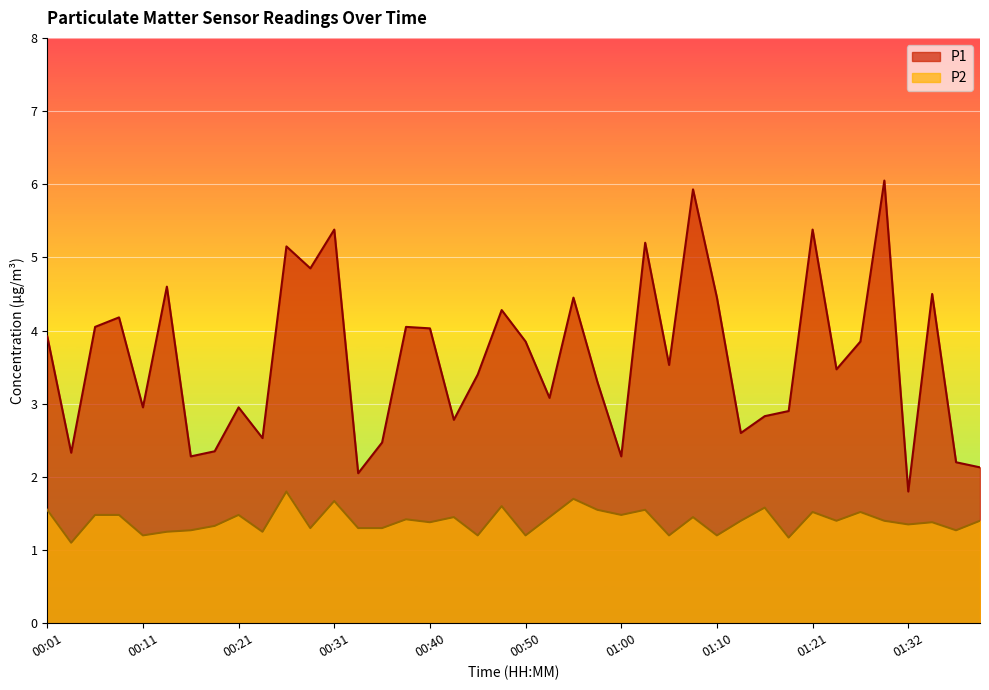

What is the value of the P2 point at the 9th from the left?

1.5